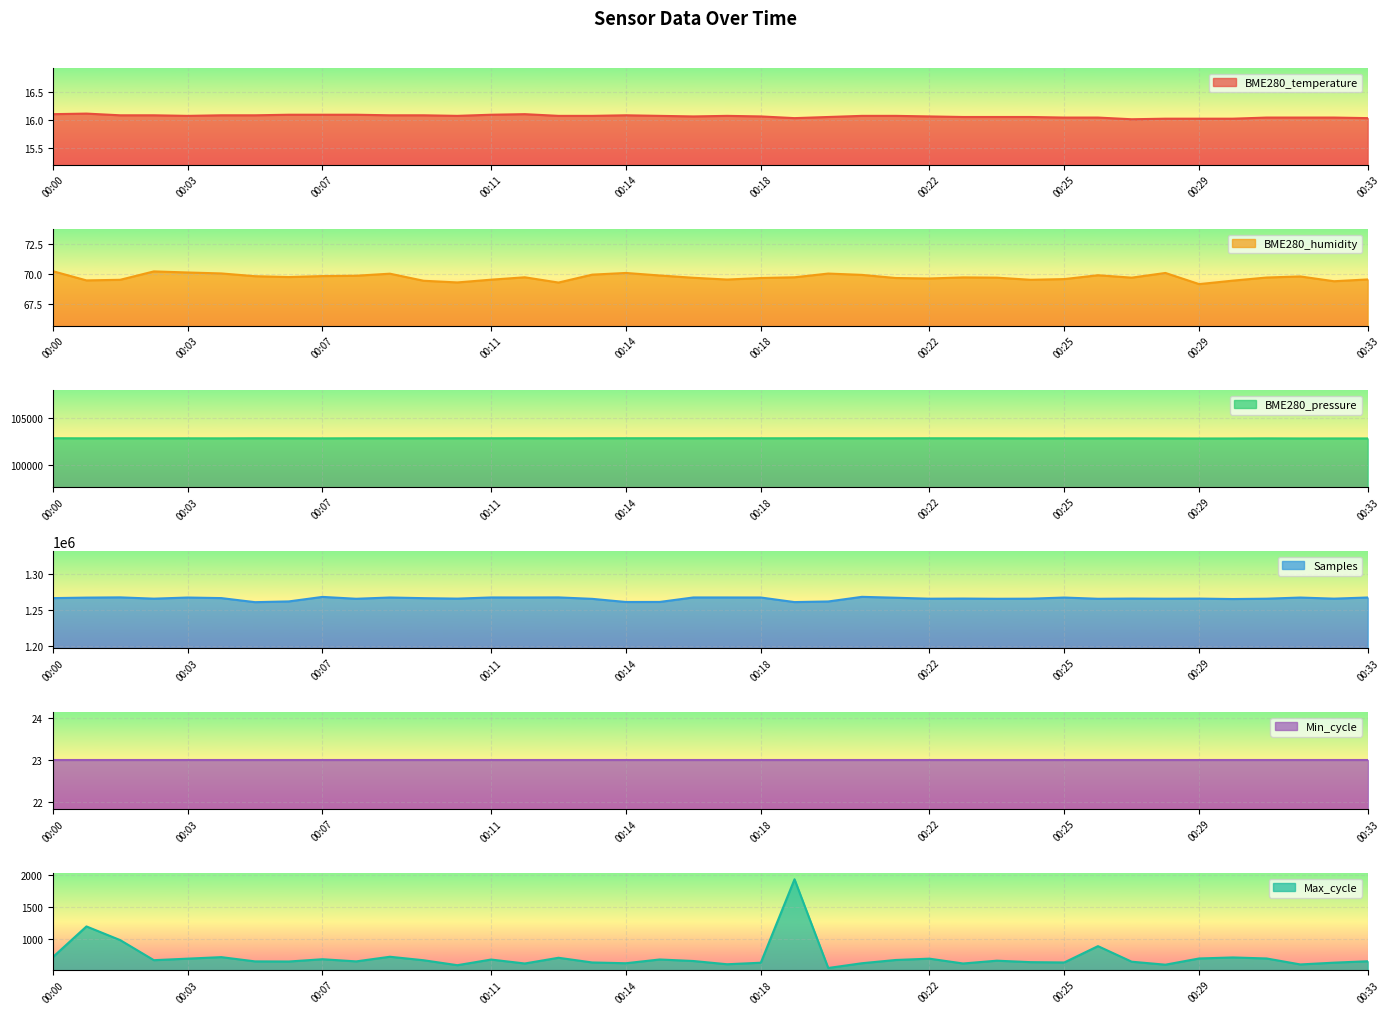

What is the lowest value of the Samples series?

1260976